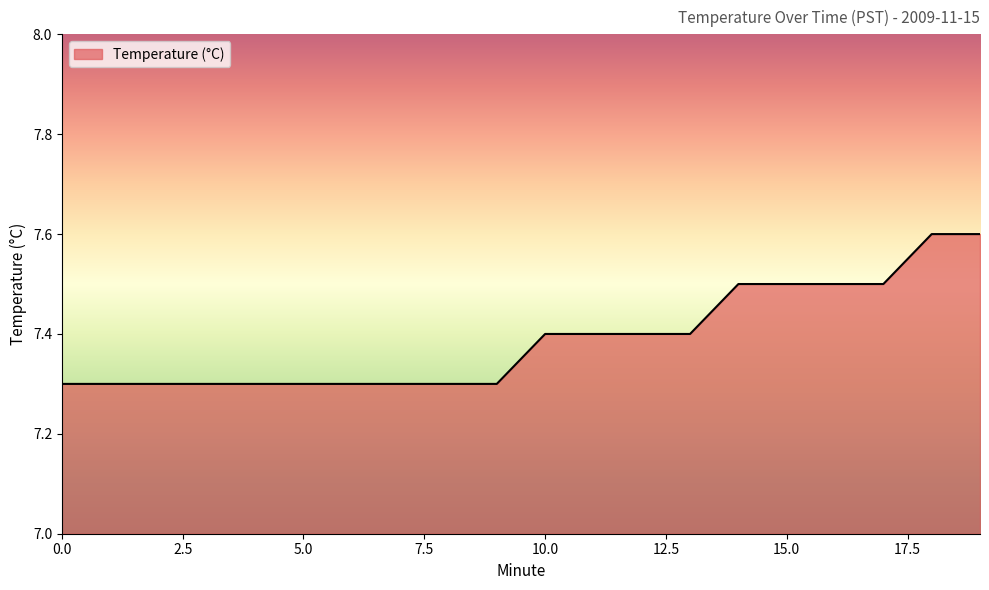

Does the chart display data point markers on the line(s)?

No